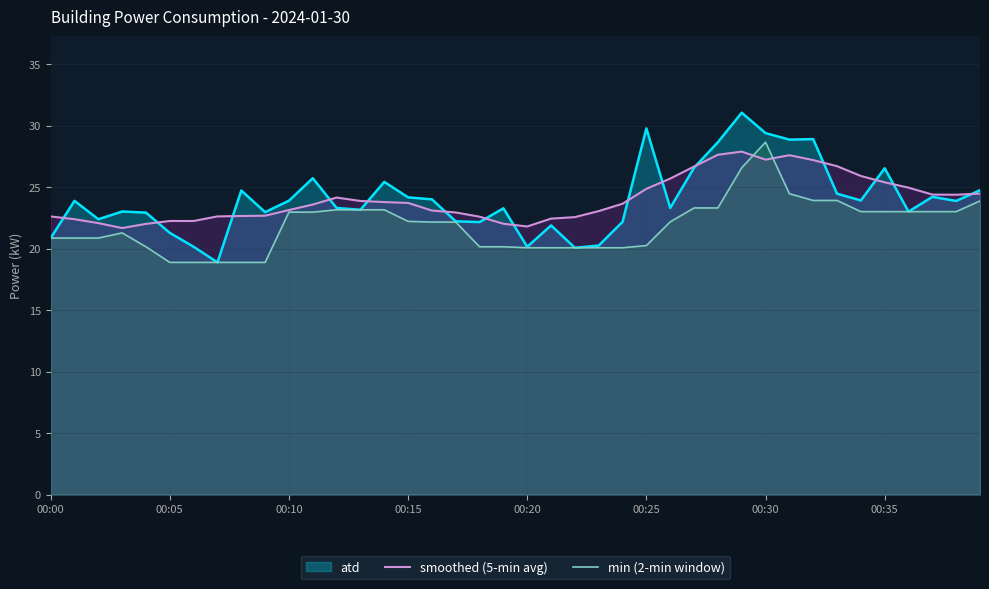

True or false: smoothed (5-min avg) has more than 0 points higher than both neighbors.

True